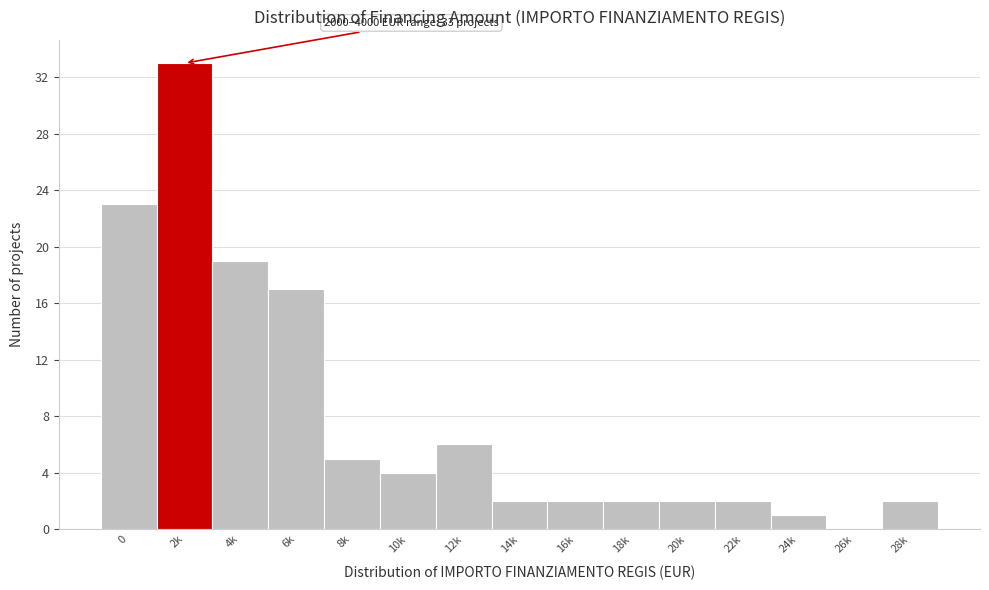

Reading right to left, transcribe all the data shown in this chart.

28k=2	26k=0	24k=1	22k=2	20k=2	18k=2	16k=2	14k=2	12k=6	10k=4	8k=5	6k=17	4k=19	2k=33	0=23